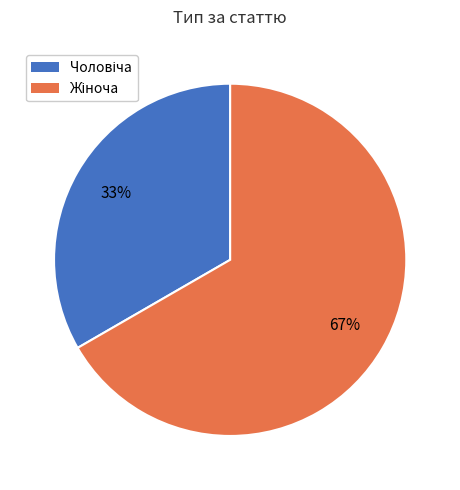

Is there any slice that represents more than half of the pie?

Yes